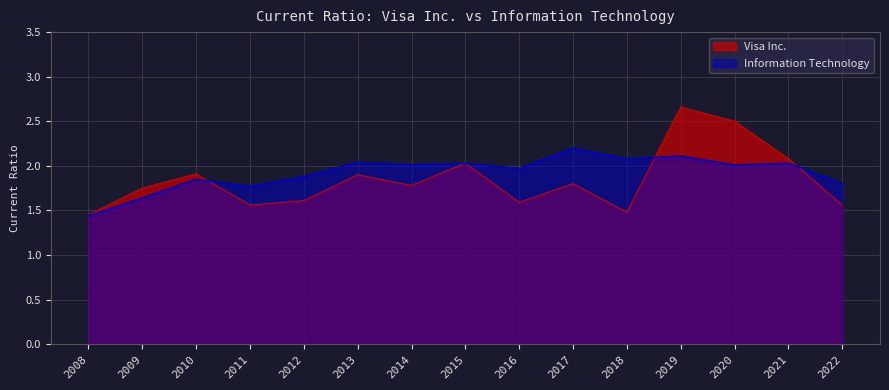

Is the value of Information Technology at 2017 greater than the value of Visa Inc. at 2017?

Yes